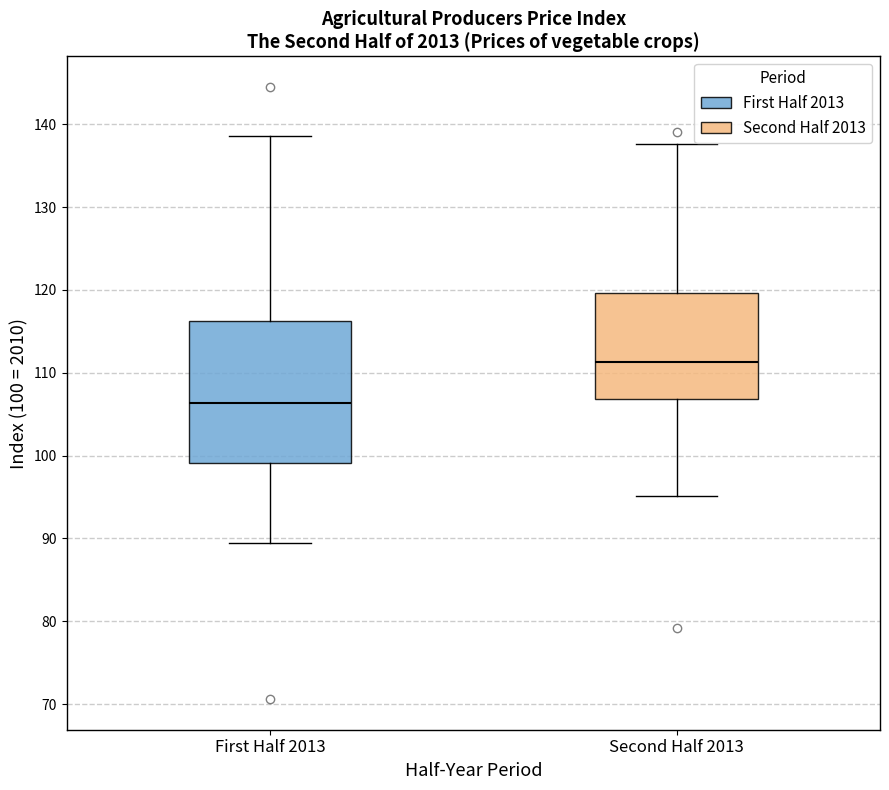

Reading left to right, read every box against the y-axis: the position of its median line, the range the box covers, and the ends of its whiskers. The values are not printed on the chart, so give them approximately, as read against the axis.

First Half 2013: median 106, box 99 to 116, whiskers 89 to 139
Second Half 2013: median 111, box 107 to 120, whiskers 95 to 138